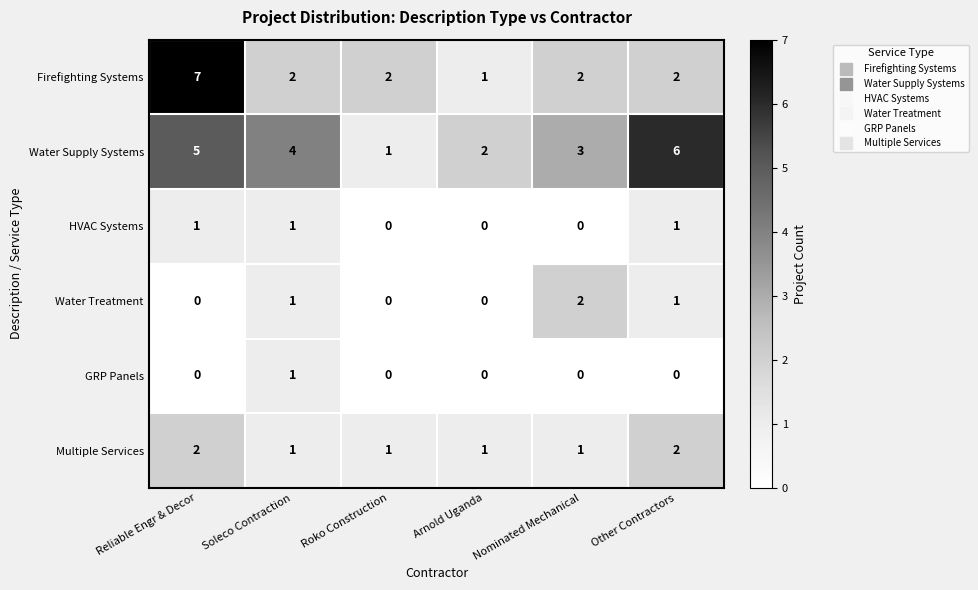

What is the highest value of the Water Supply Systems series?

6